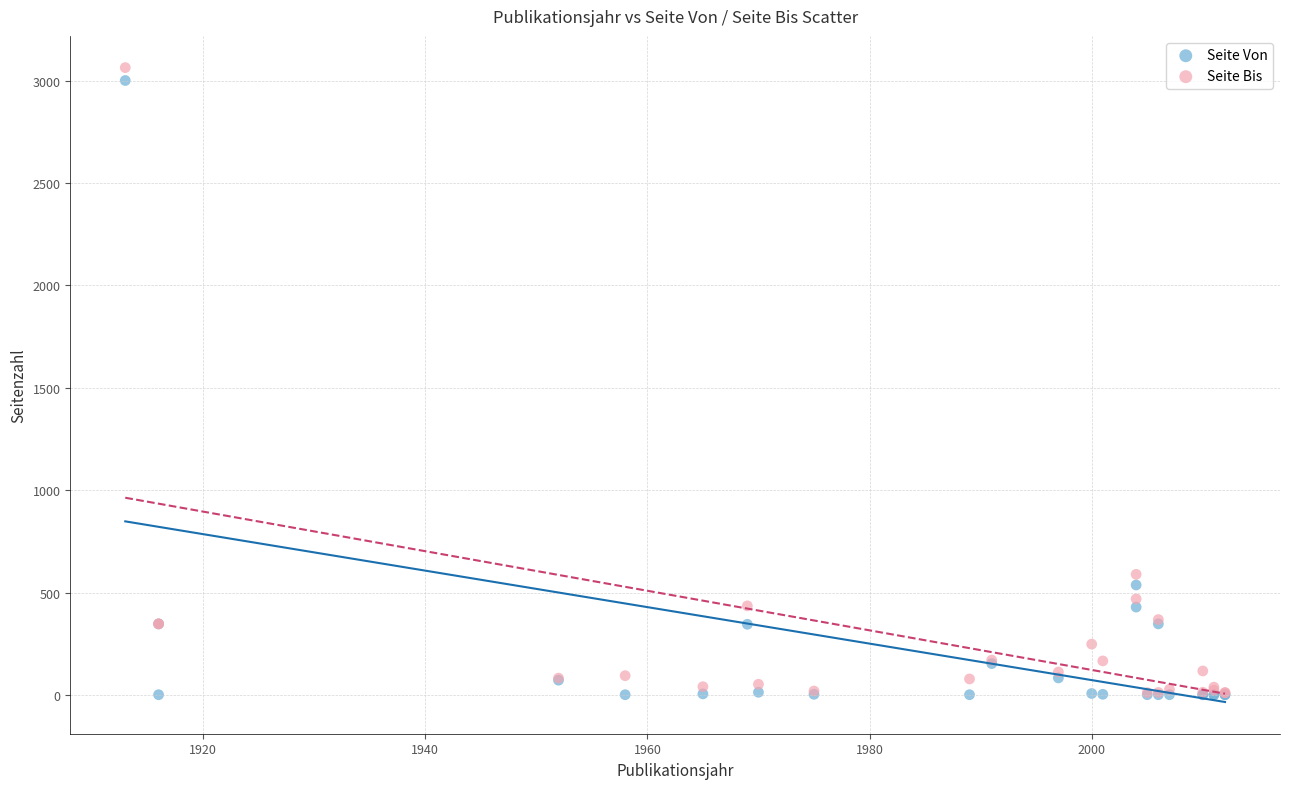

In the Seite Von series, what Y value is closest to 1501?

537